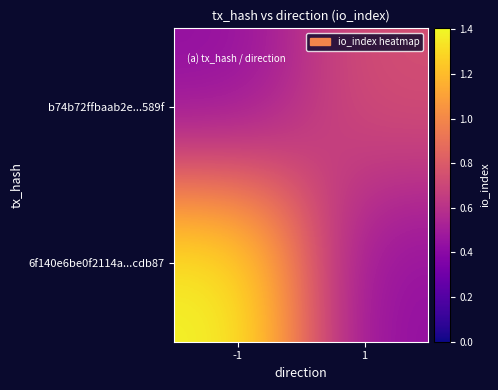

Rank the series by their average value, from highest to lowest.

6f140e6be0f2114a...cdb87, b74b72ffbaab2e...589f